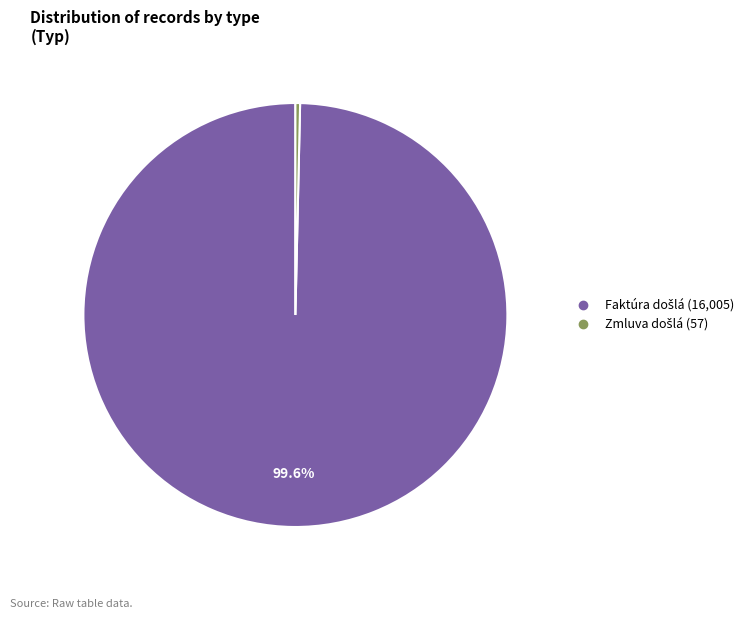

How many slices are in this pie chart?

2